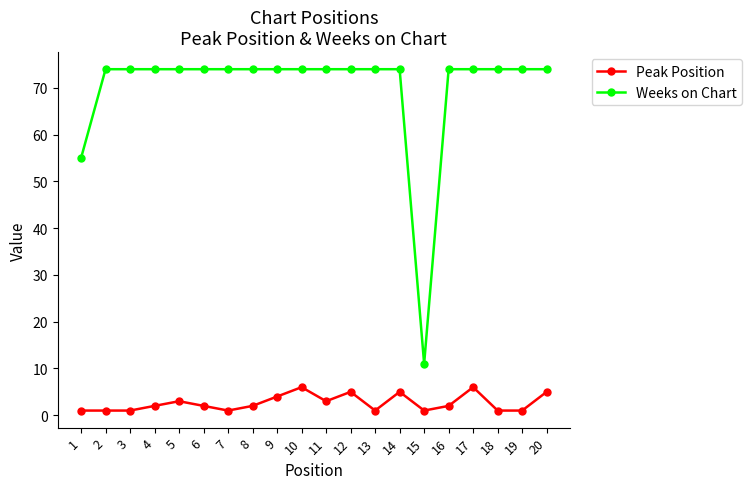

The Weeks on Chart series shows 33 at 9. True or false?

False